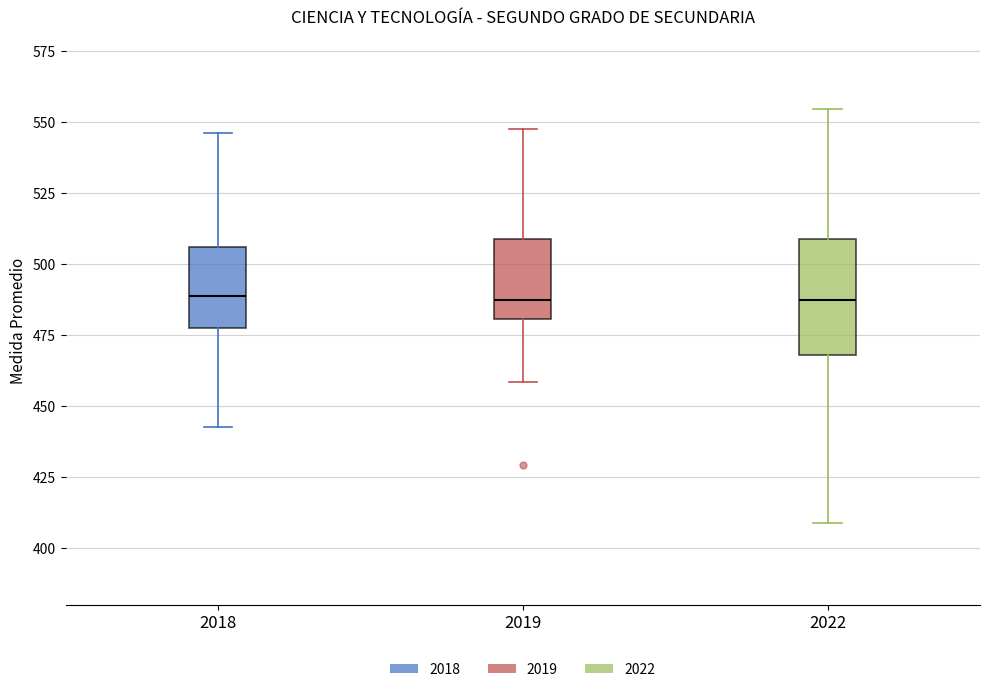

Which box is the tallest, from its lower edge to its upper edge?

2022